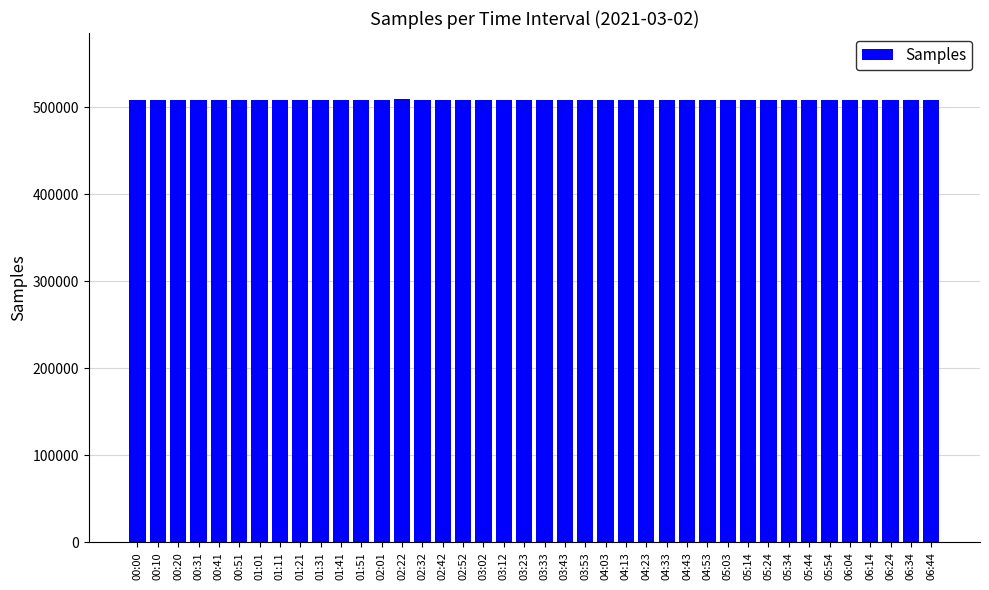

What is the difference between the maximum and minimum values?

1150